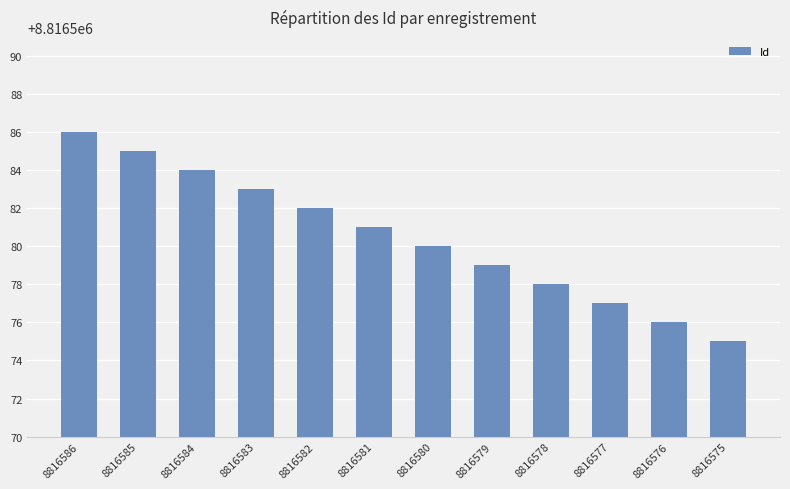

What is the value of the 9th bar from the left?

8816578